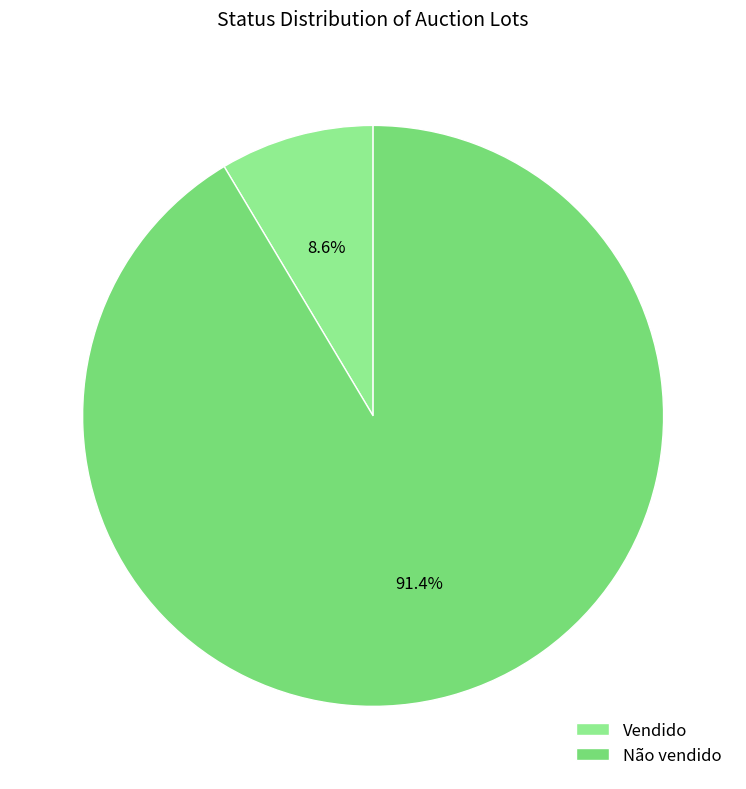

Count the number of slices in the pie.

2